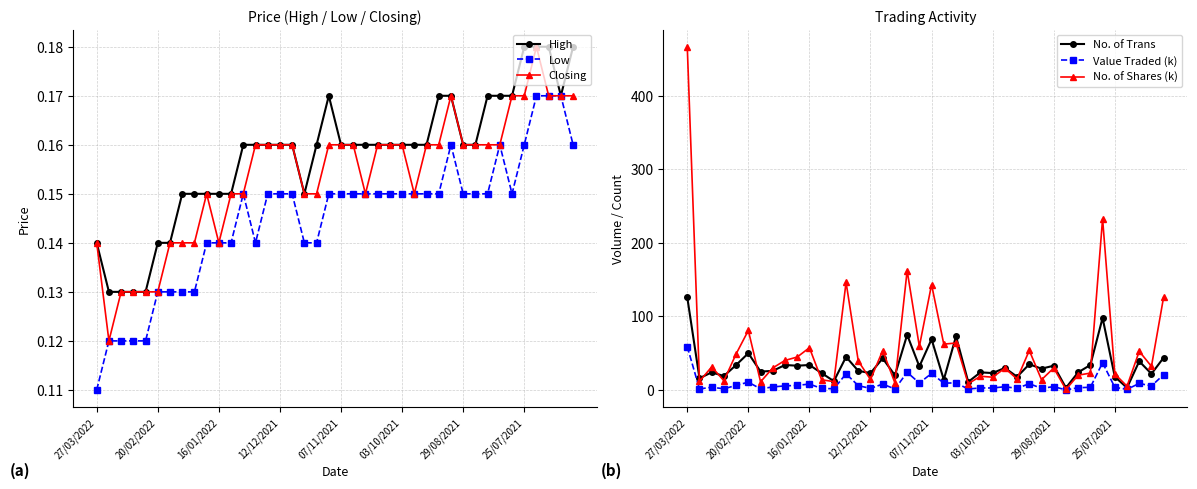

True or false: Closing has more than 1 interior local peaks.

True